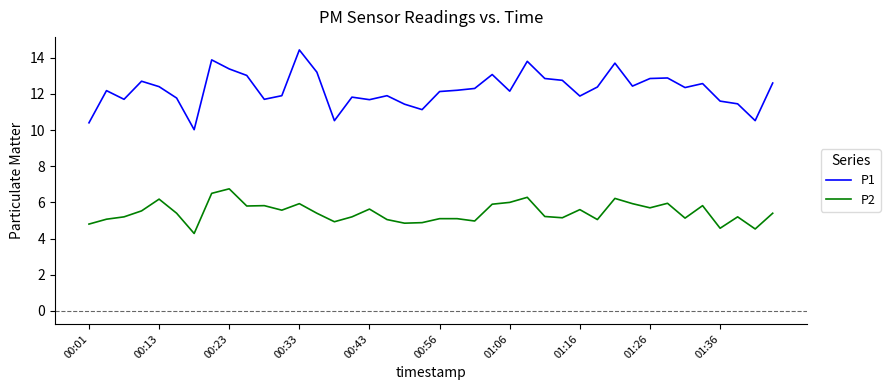

What is the difference between the maximum and minimum values in the P2 series?

2.5